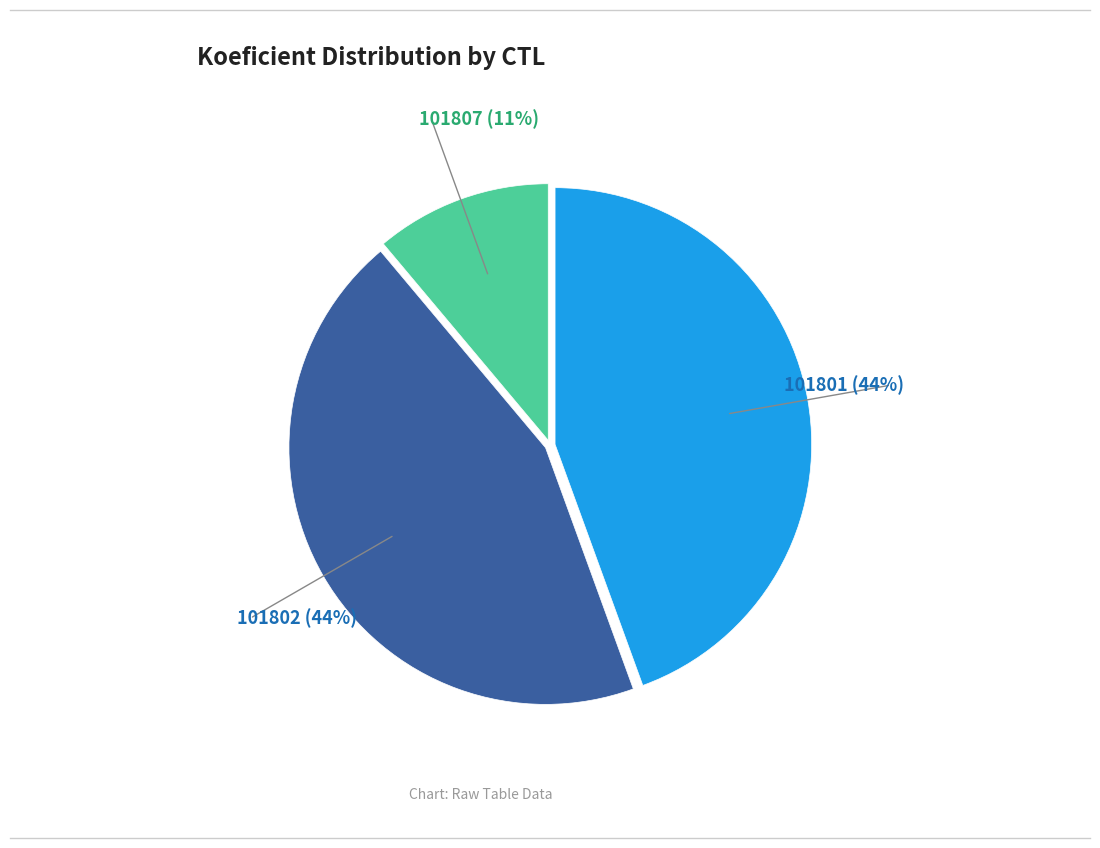

Which has a higher value, 101807 or 101802?

101802